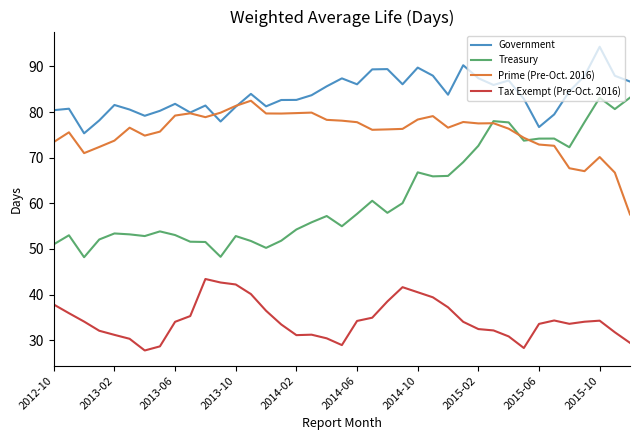

What is the maximum value for Government?

94.3